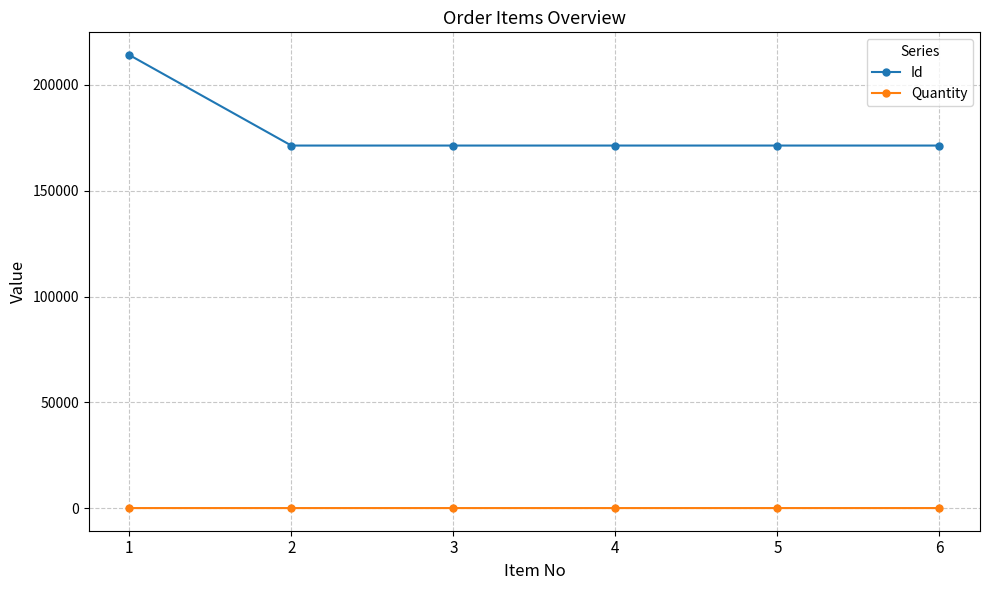

How many values in the Id series are below 171363?

3